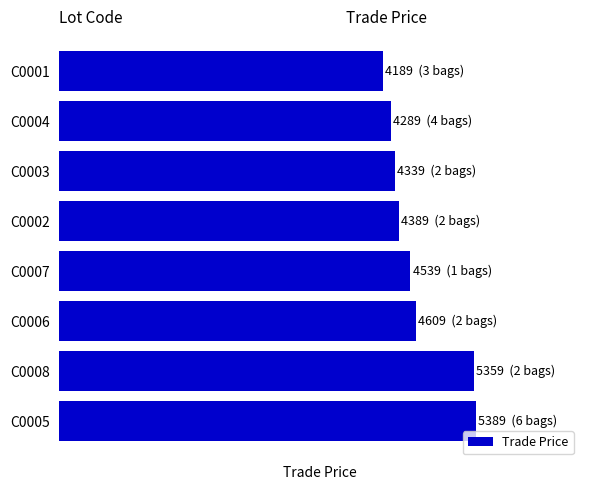

Rank the categories by value from highest to lowest.

C0005, C0008, C0006, C0007, C0002, C0003, C0004, C0001